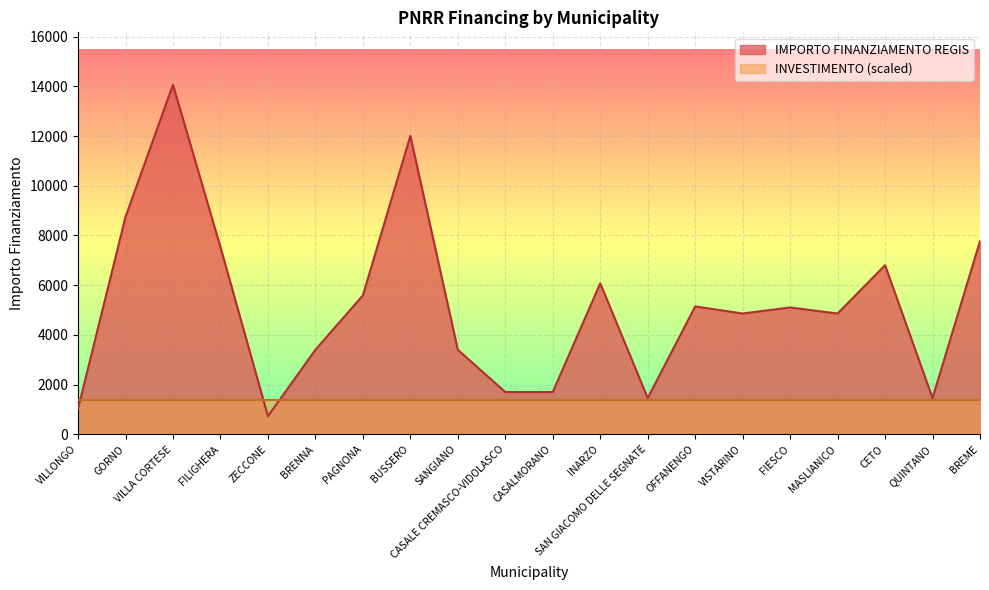

What is the difference between the values at MASLIANICO and VILLA CORTESE?

9203